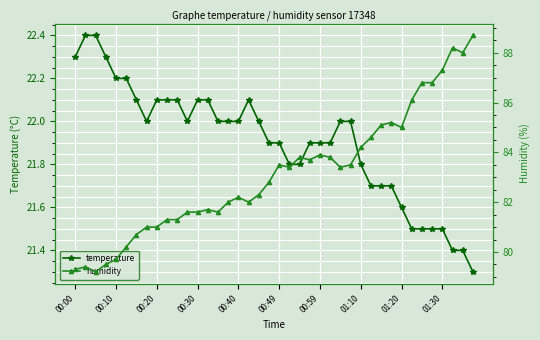

Reading left to right, what are all the values shown in this chart?

temperature: 22.3	22.4	22.4	22.3	22.2	22.2	22.1	22.0	22.1	22.1	22.1	22.0	22.1	22.1	22.0	22.0	22.0	22.1	22.0	21.9	21.9	21.8	21.8	21.9	21.9	21.9	22.0	22.0	21.8	21.7	21.7	21.7	21.6	21.5	21.5	21.5	21.5	21.4	21.4	21.3
humidity: 79.3	79.4	79.2	79.5	79.7	80.2	80.7	81.0	81.0	81.3	81.3	81.6	81.6	81.7	81.6	82.0	82.2	82.0	82.3	82.8	83.5	83.4	83.8	83.7	83.9	83.8	83.4	83.5	84.2	84.6	85.1	85.2	85.0	86.1	86.8	86.8	87.3	88.2	88.0	88.7